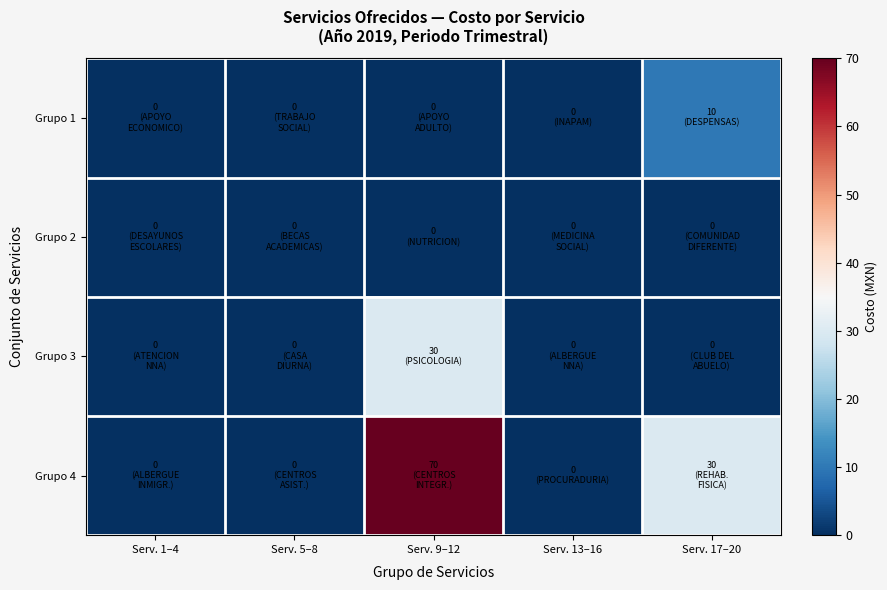

At which category does the chart reach its peak across all series?

Serv. 9–12